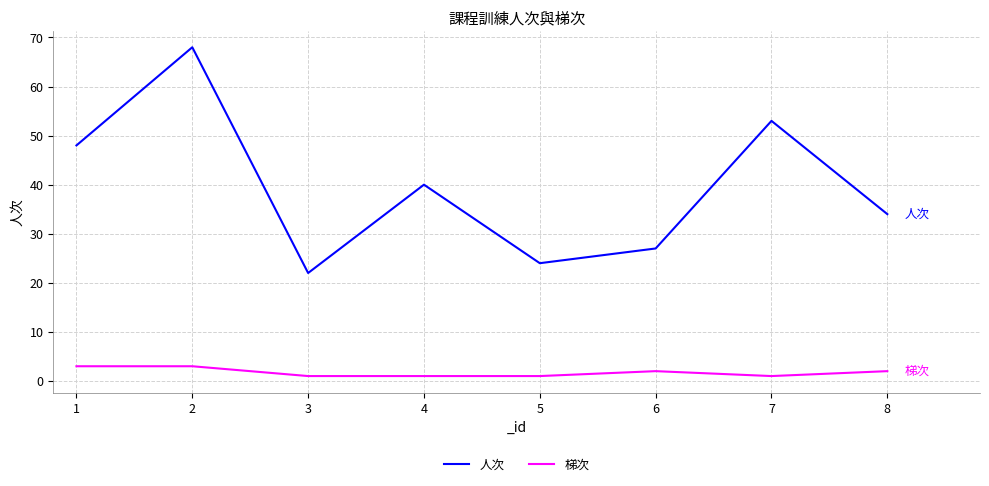

Reading right to left, list all the values displayed in this chart.

人次: 34	53	27	24	40	22	68	48
梯次: 2	1	2	1	1	1	3	3